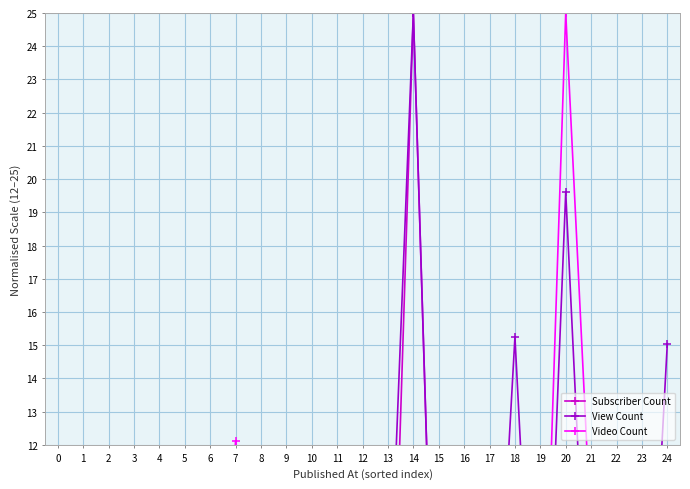

How many distinct data groups are displayed?

3